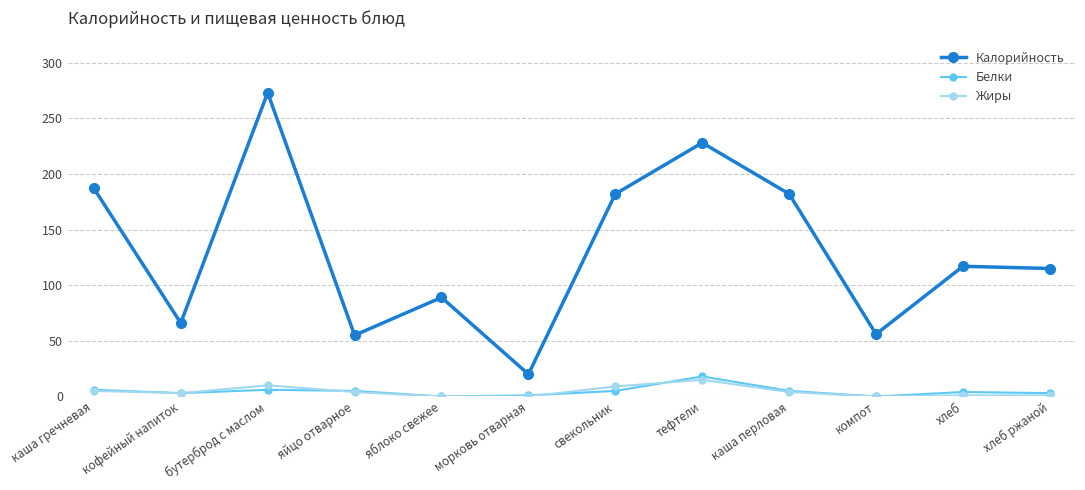

The value of Калорийность at свекольник is 182. True or false?

True